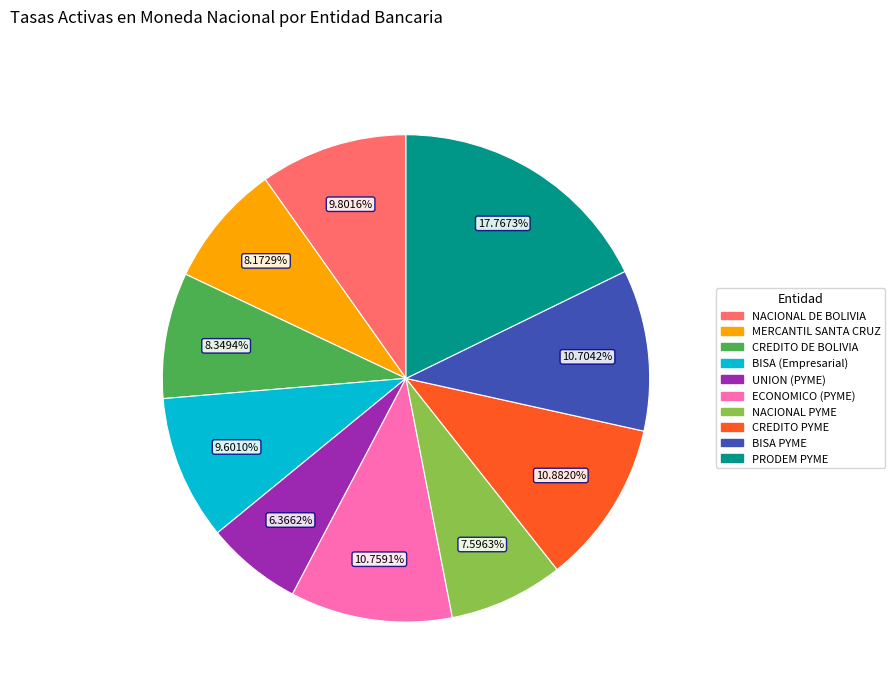

Is there any slice that represents more than half of the pie?

No